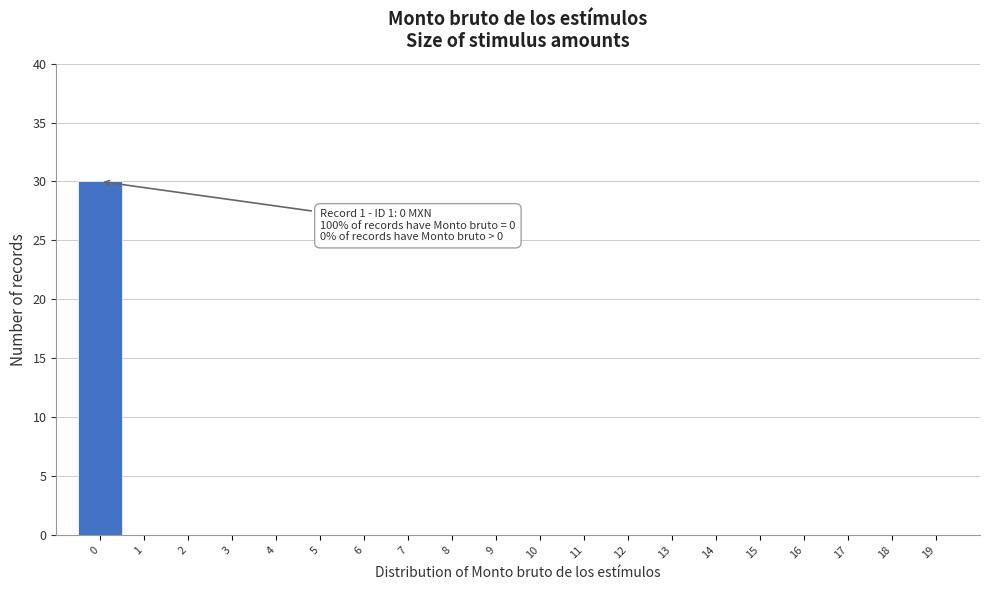

Which range on the x-axis has the tallest bar?

-0.5 to 0.5